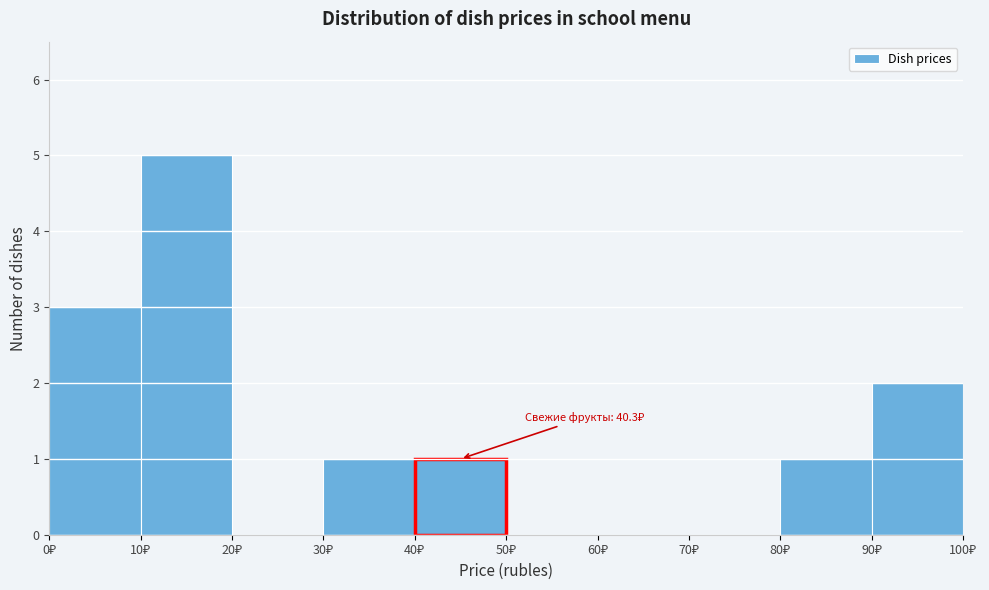

Over which range of the x-axis is the bar tallest?

10 to 20